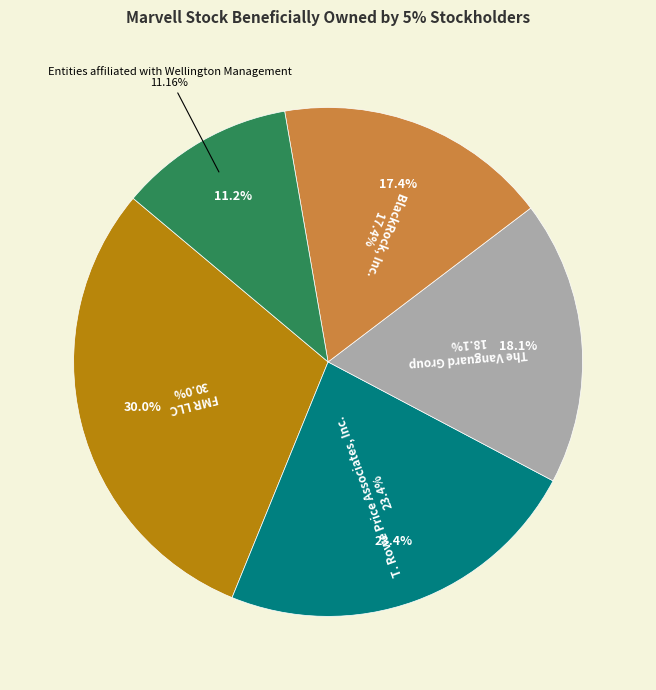

Does any single category account for the majority?

No